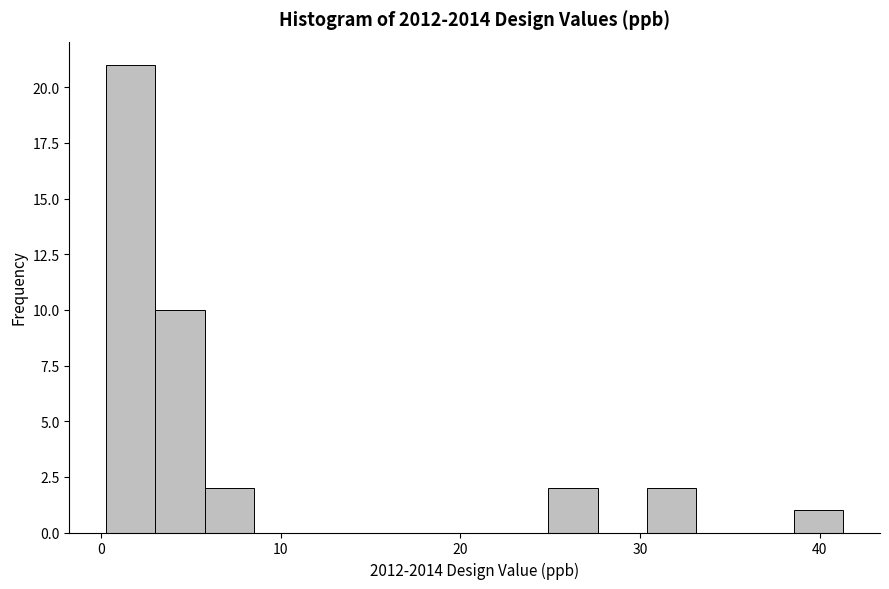

Read against the x-axis, roughly where is the centre of the tallest bar?

2